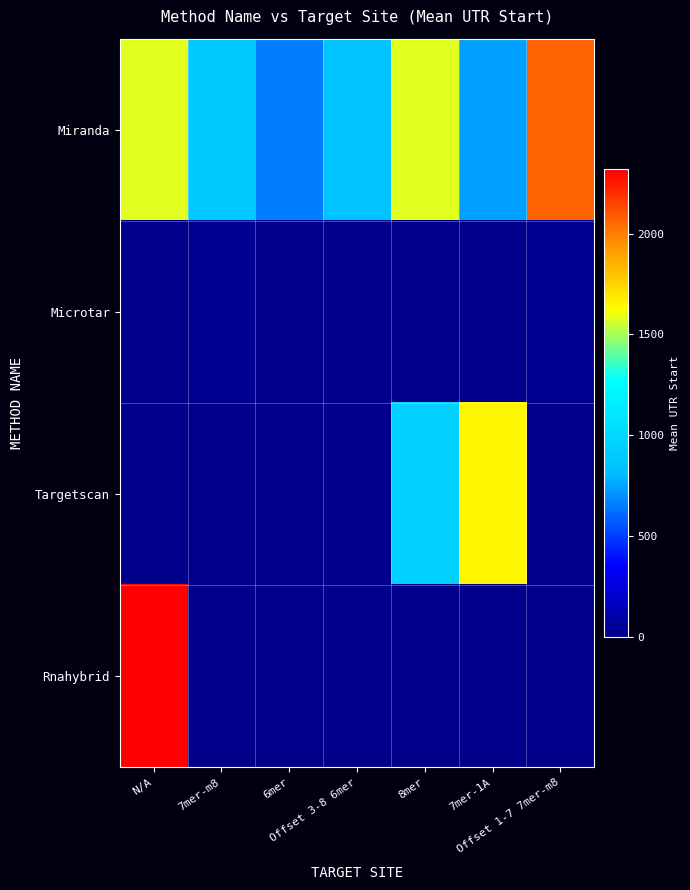

How many series are shown in this chart?

4